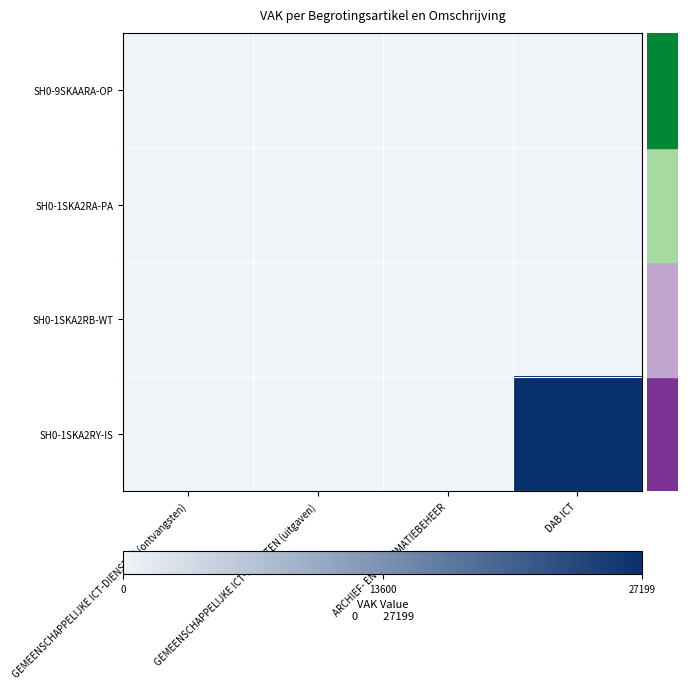

Between GEMEENSCHAPPELIJKE ICT-DIENSTEN (uitgaven) and ARCHIEF- EN INFORMATIEBEHEER, which series saw the biggest shift?

SH0-1SKA2RB-WT